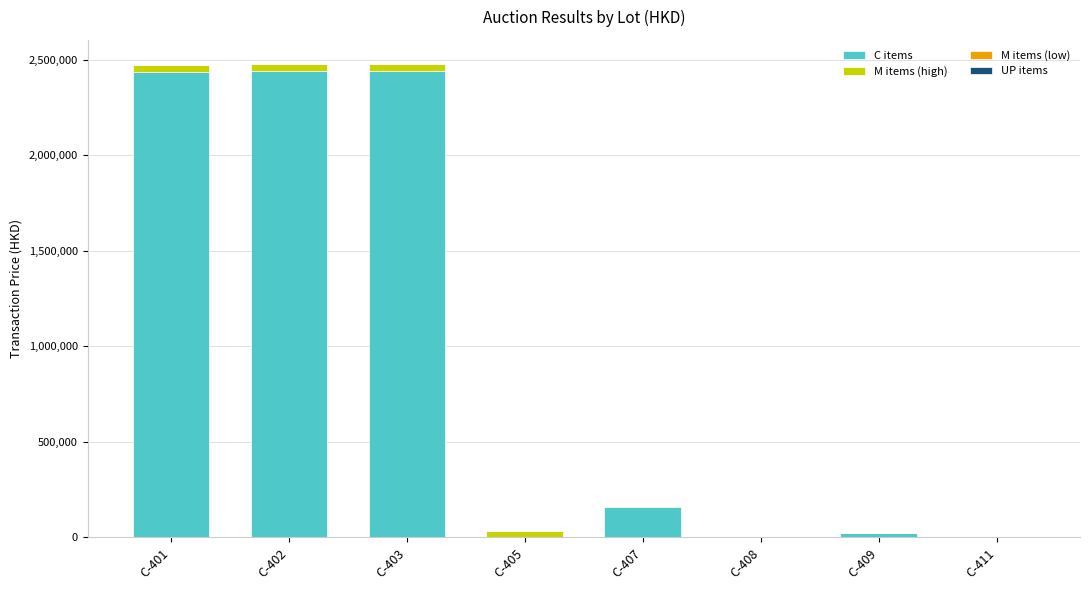

At which label is C items closest to 1220150?

C-407